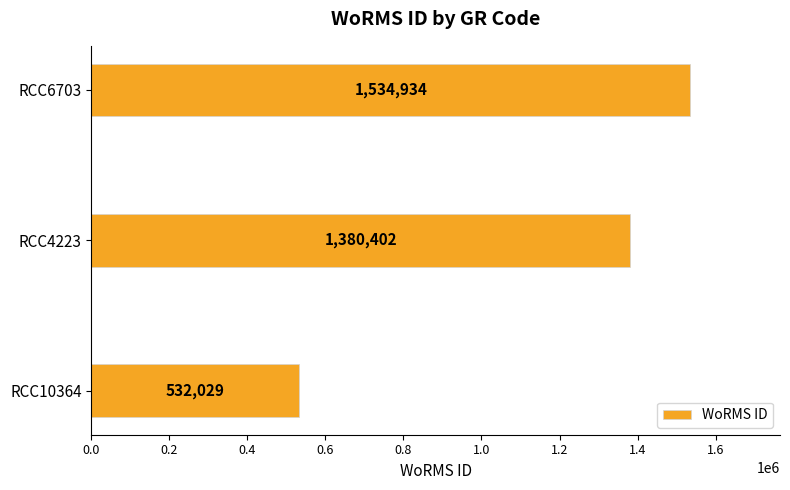

Does the chart contain any negative values?

No